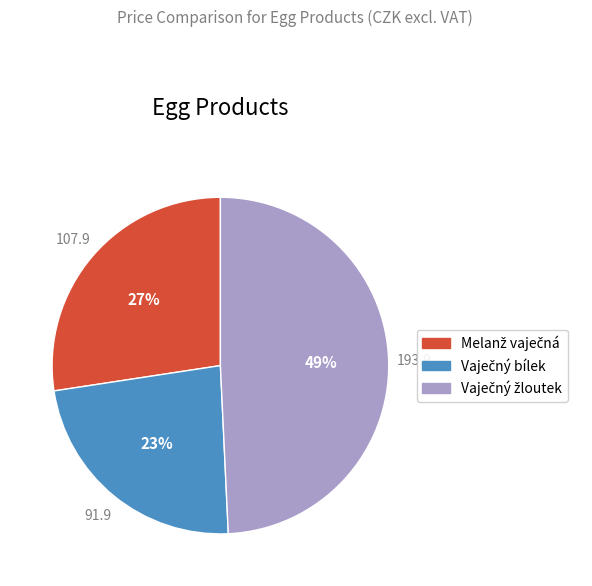

To the nearest percent, what is the average slice percentage?

33%